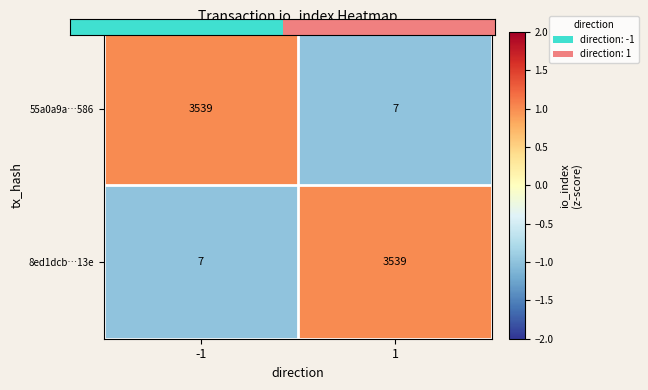

Is the value of 8ed1dcb…13e at -1 greater than the value of 55a0a9a…586 at -1?

No